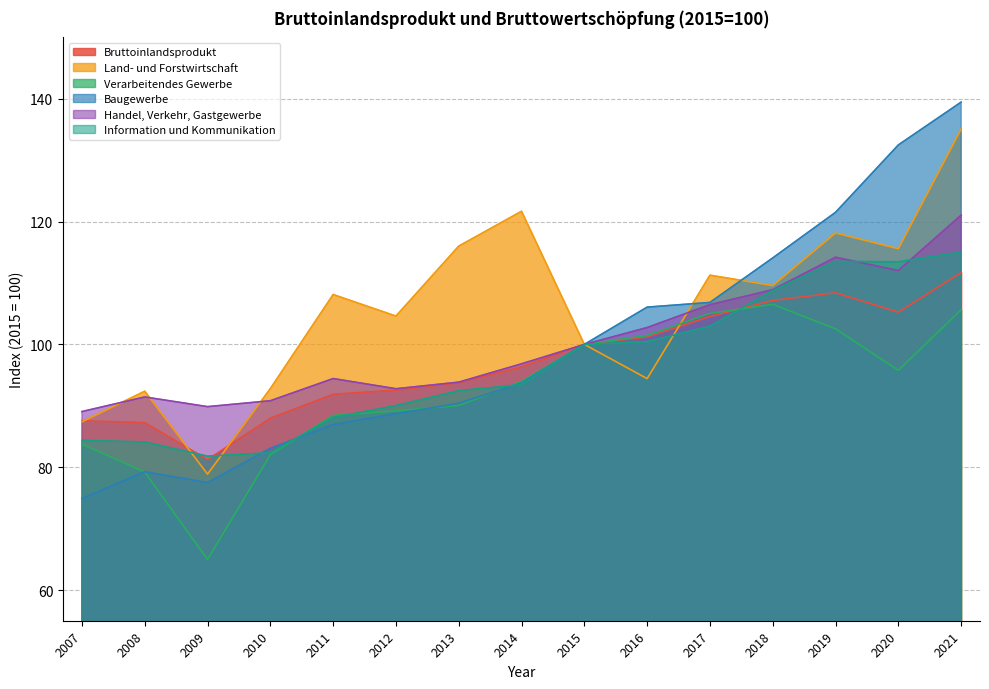

Between 2010 and 2021, which series saw the biggest shift?

Baugewerbe